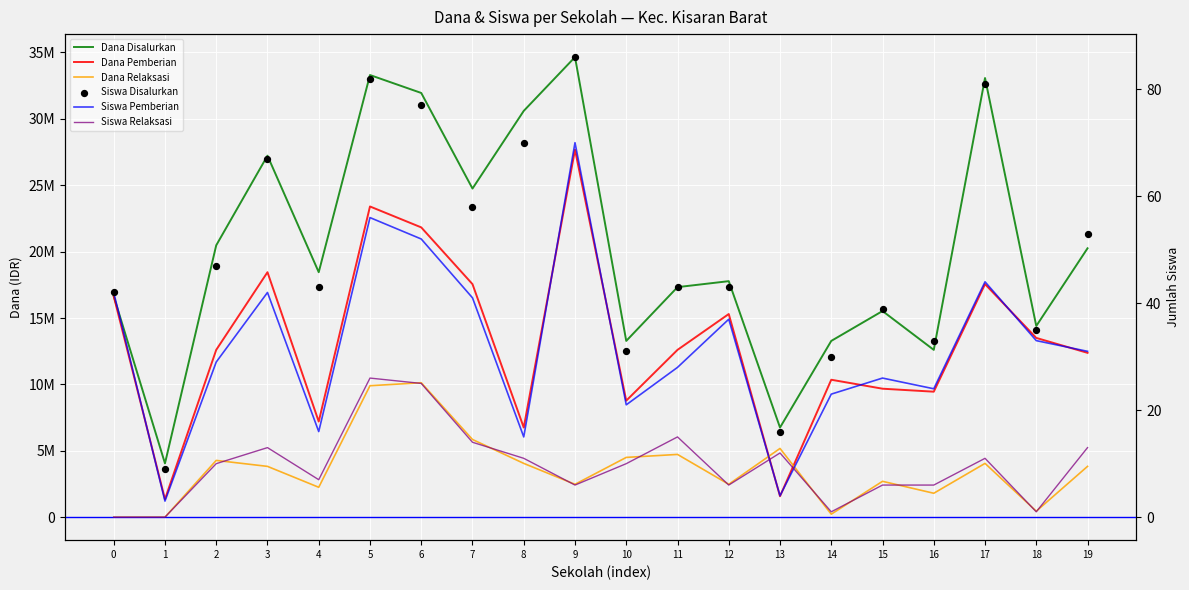

Which series has the largest total across all categories?

Dana Disalurkan